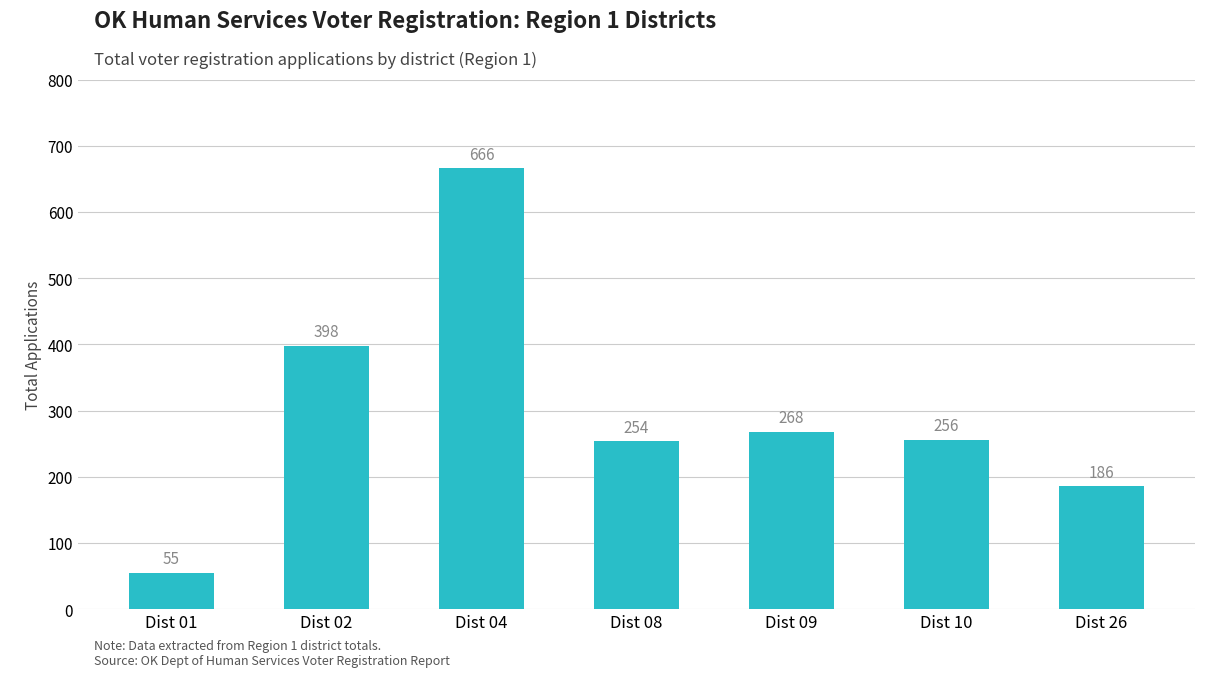

Does the chart contain any negative values?

No